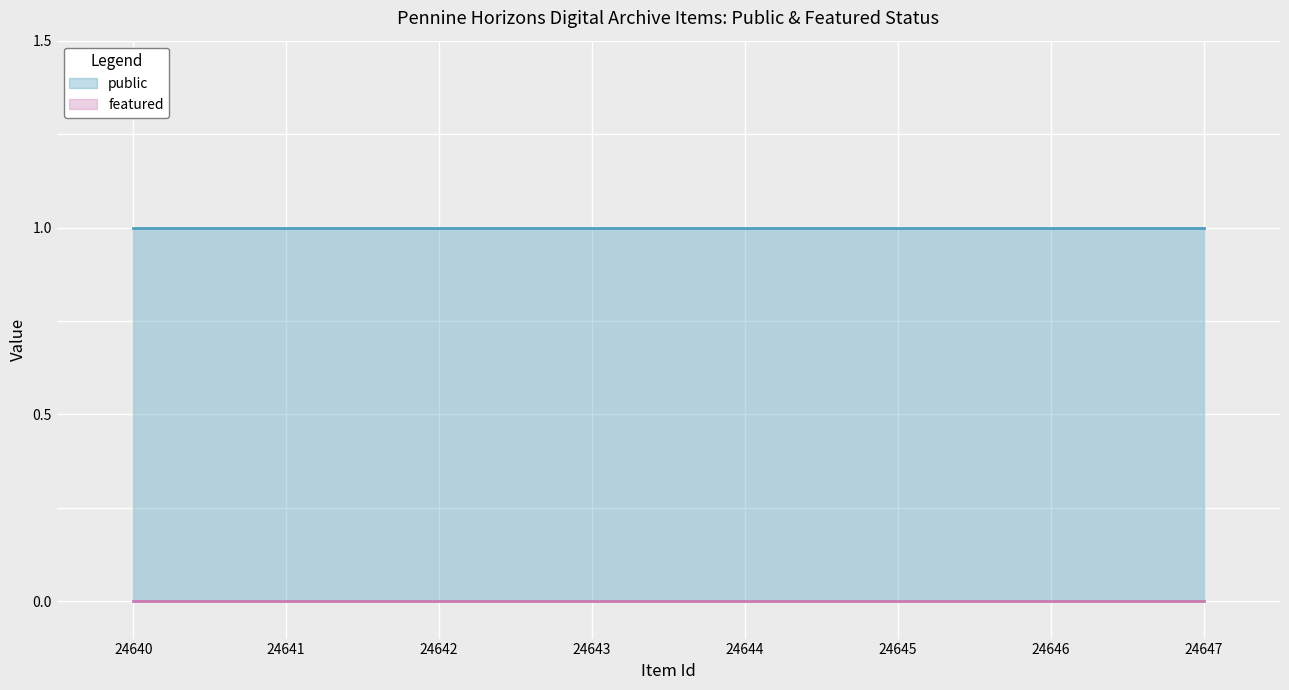

Reading left to right, transcribe all the data shown in this chart.

public: 24640=1	24641=1	24642=1	24643=1	24644=1	24645=1	24646=1	24647=1
featured: 24640=0	24641=0	24642=0	24643=0	24644=0	24645=0	24646=0	24647=0